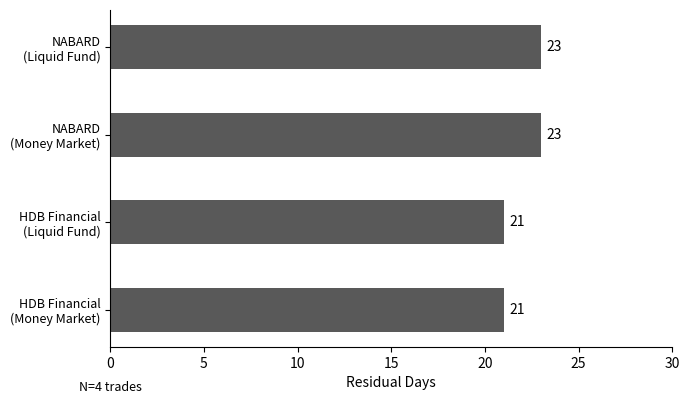

How many values are between 21 and 23?

4